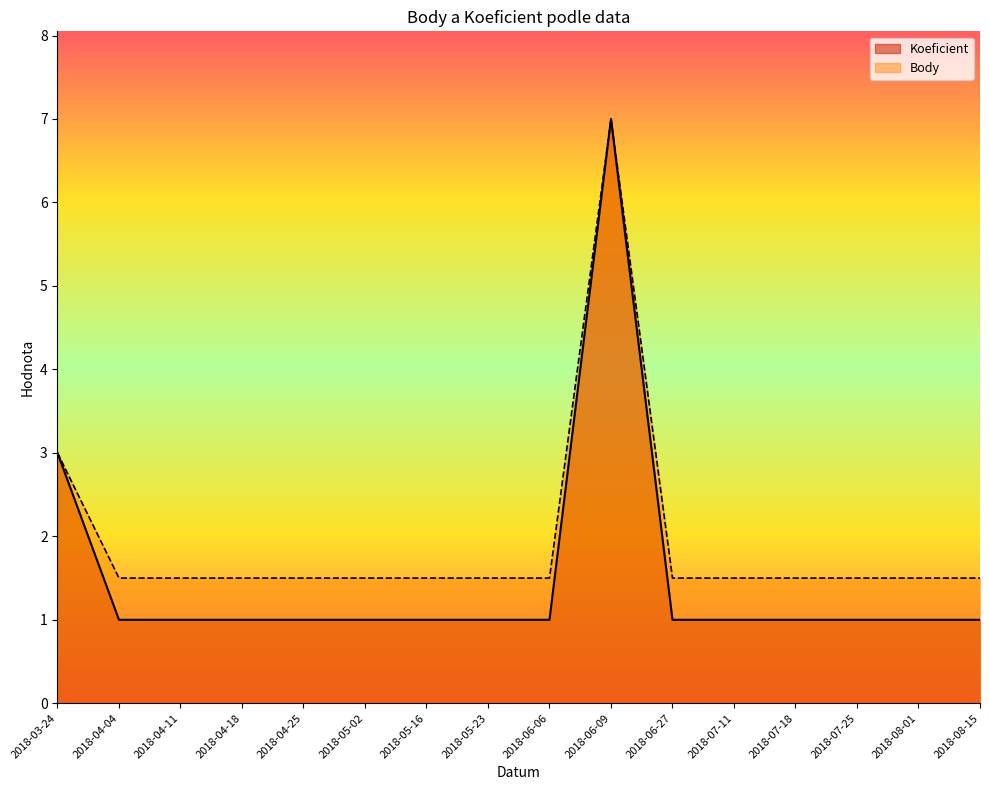

The Body series shows 1.5 at 2018-08-15. True or false?

True